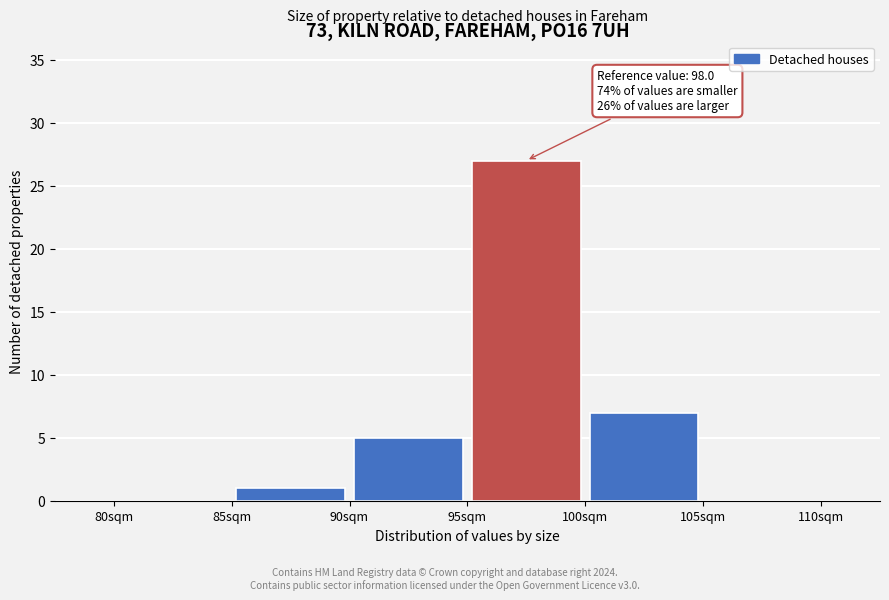

Which range on the x-axis has the tallest bar?

95 to 100